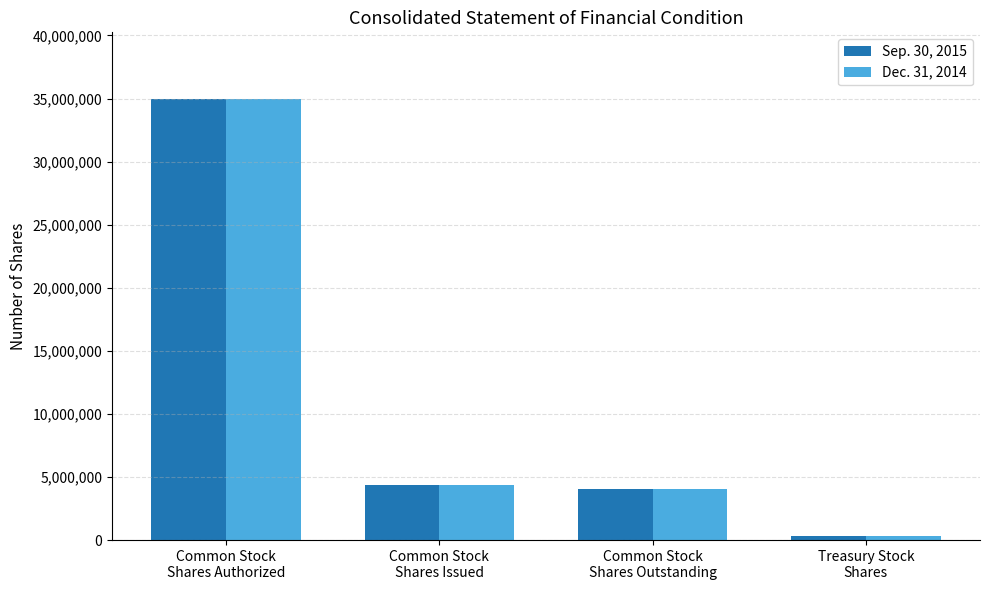

What is the difference between the Dec. 31, 2014 values at Common Stock
Shares Issued and Common Stock
Shares Outstanding?

291884